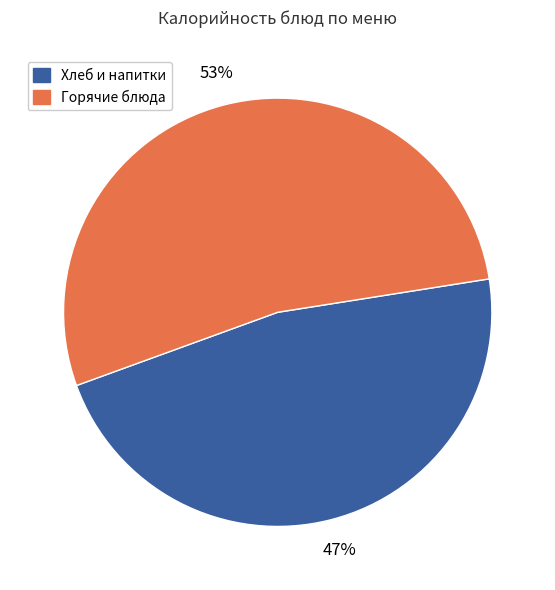

To the nearest percent, what is the difference between the largest and smallest slice percentages?

6%